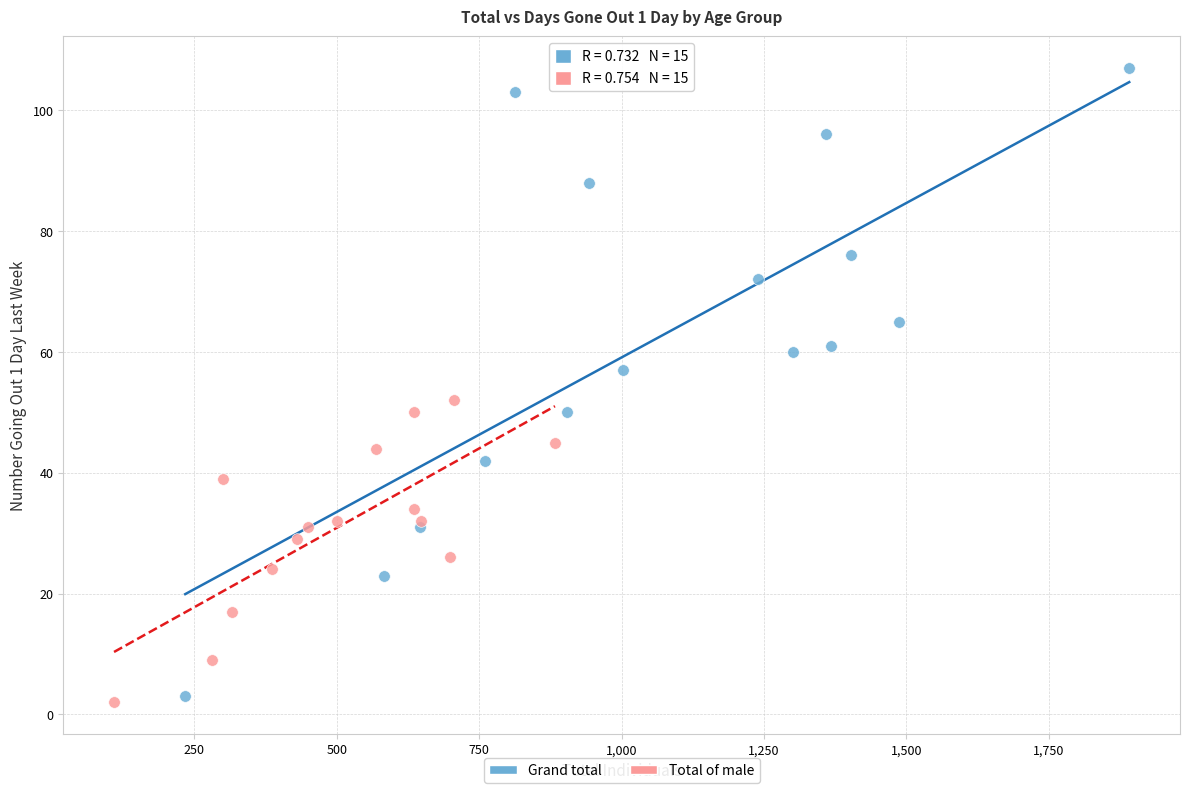

Which series contains the highest Y value?

Grand total